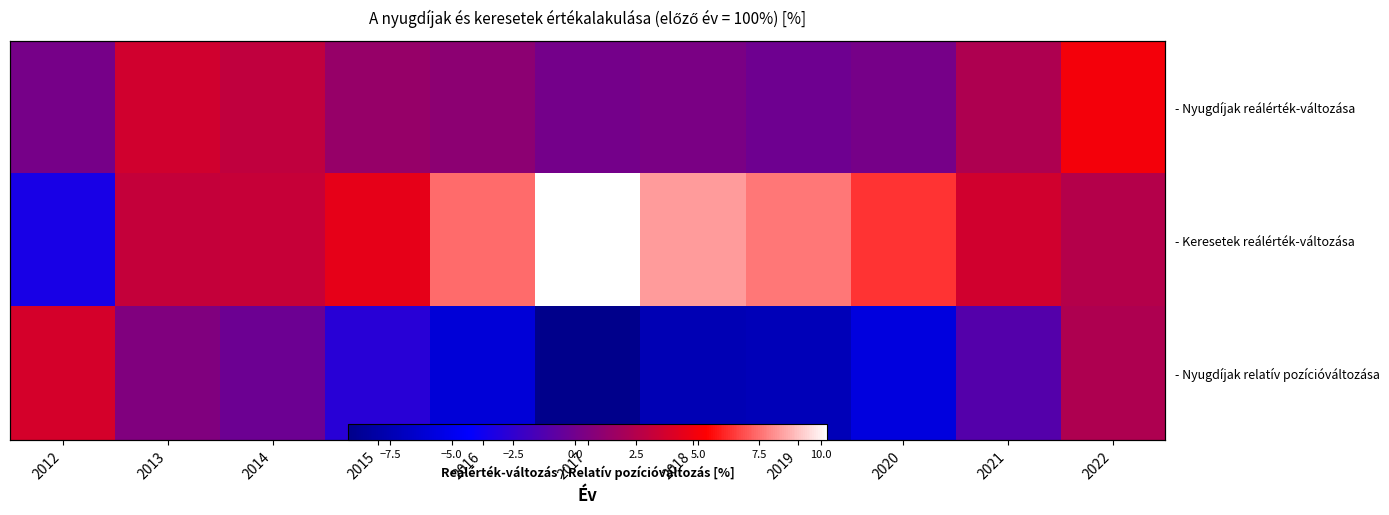

How many data points in - Nyugdíjak reálérték-változása are above 1?

5